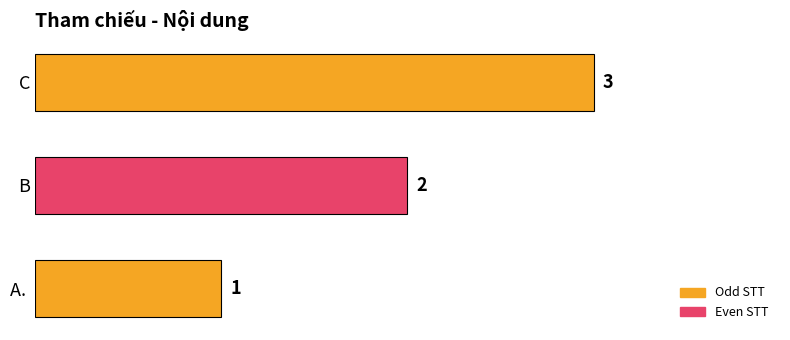

What is the maximum value shown in the chart?

3